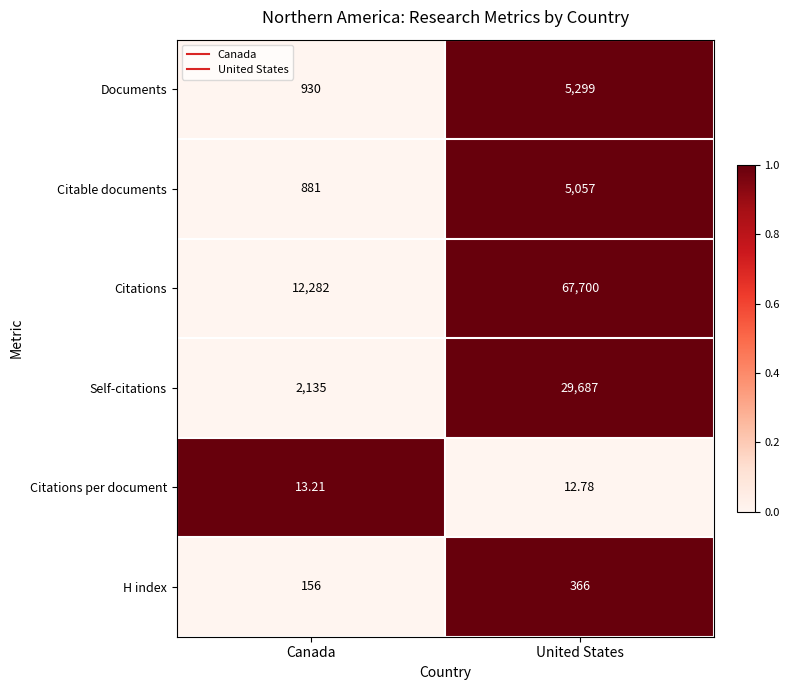

Which category has the lowest value across all series?

United States